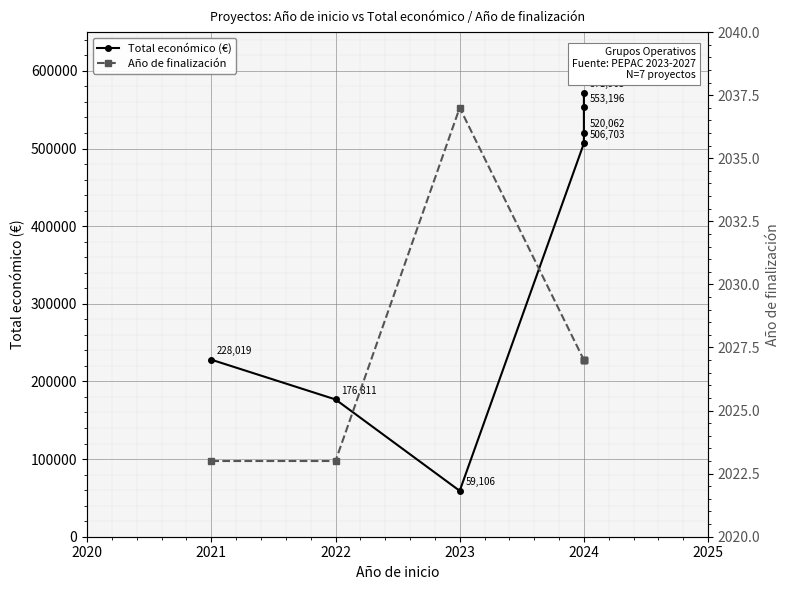

What is the difference between the maximum and minimum values in the Año de finalización series?

14